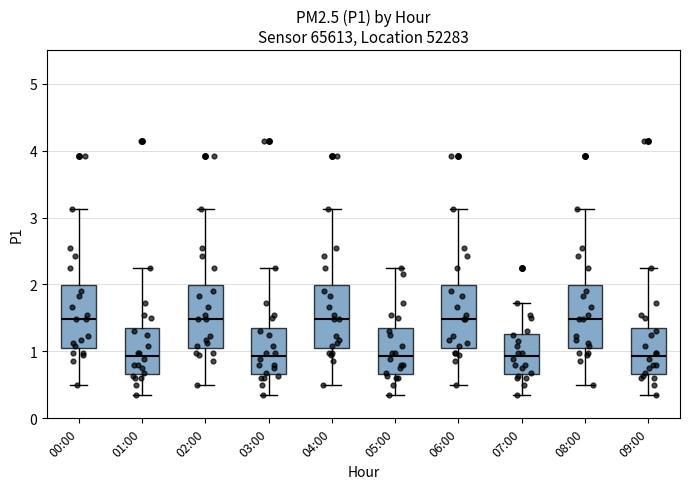

Reading left to right, transcribe this box plot: for each box, give where its median line is, the range the box spans, and where its two whiskers end, as read against the y-axis. The values are not printed on the chart, so give them approximately, as read against the axis.

00:00: median 1.5, box 1.1 to 2.0, whiskers 0.5 to 3.1
01:00: median 0.9, box 0.7 to 1.4, whiskers 0.4 to 2.3
02:00: median 1.5, box 1.1 to 2.0, whiskers 0.5 to 3.1
03:00: median 0.9, box 0.7 to 1.4, whiskers 0.4 to 2.3
04:00: median 1.5, box 1.1 to 2.0, whiskers 0.5 to 3.1
05:00: median 0.9, box 0.7 to 1.4, whiskers 0.4 to 2.3
06:00: median 1.5, box 1.1 to 2.0, whiskers 0.5 to 3.1
07:00: median 0.9, box 0.7 to 1.3, whiskers 0.4 to 1.7
08:00: median 1.5, box 1.1 to 2.0, whiskers 0.5 to 3.1
09:00: median 0.9, box 0.7 to 1.4, whiskers 0.4 to 2.3